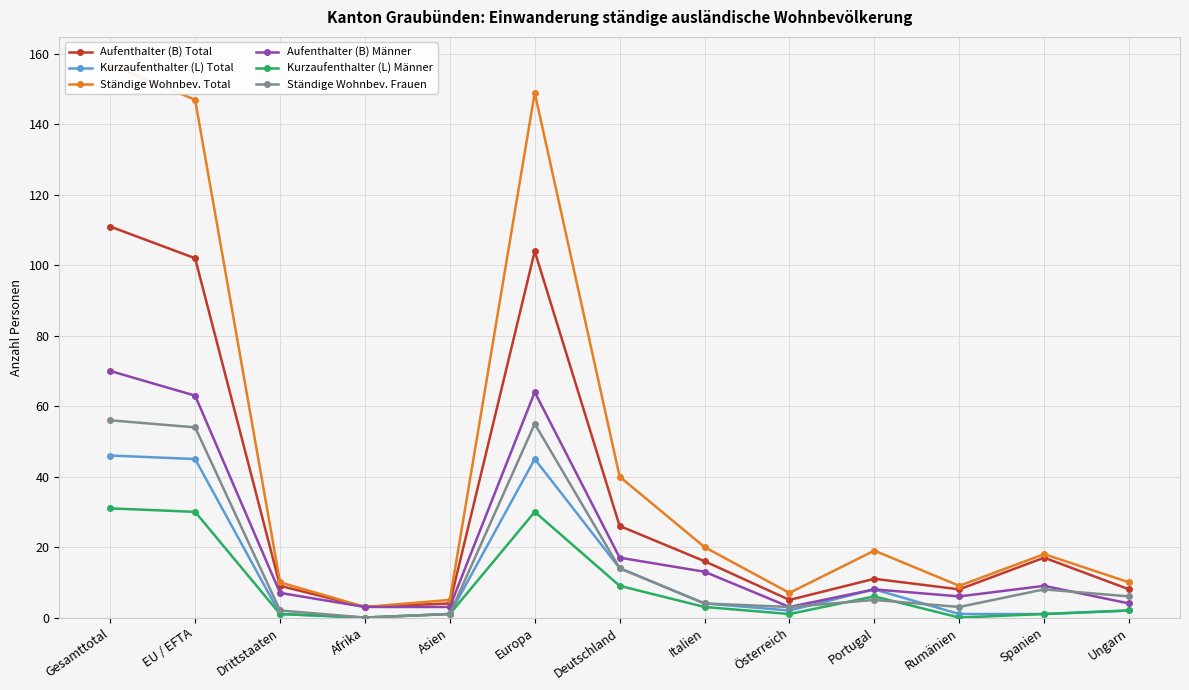

What is the sum of the Kurzaufenthalter (L) Männer values at Drittstaaten and Gesamttotal?

32